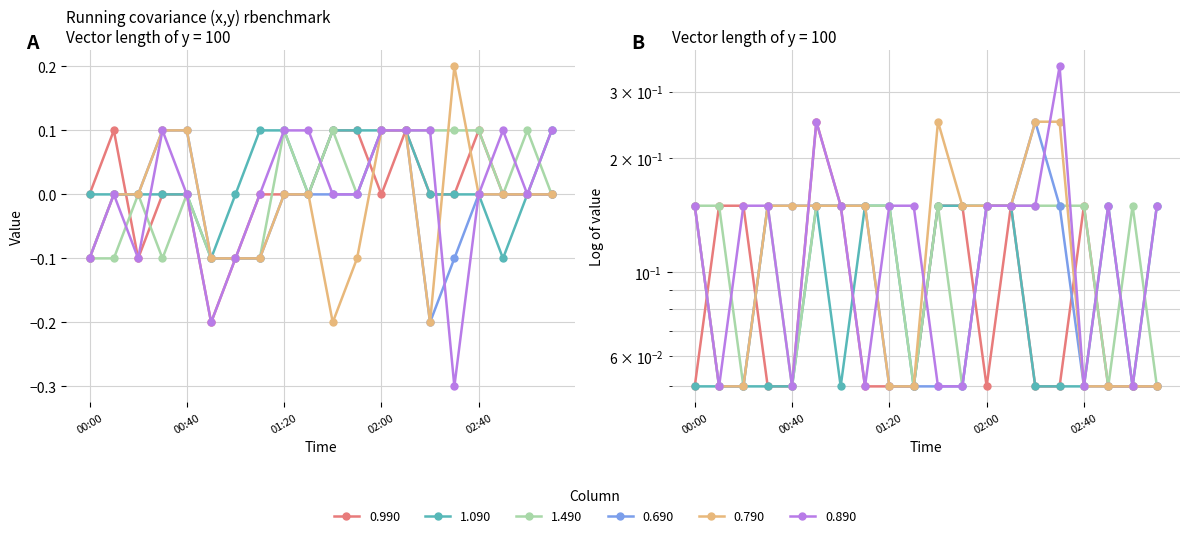

Which series changed the most between 01:10 and 02:50?

1.090